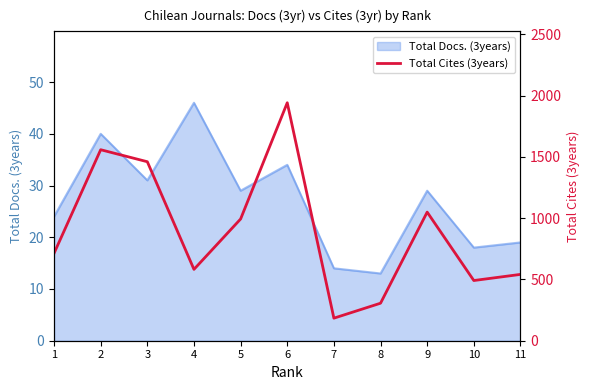

Where is the first local maximum?

2